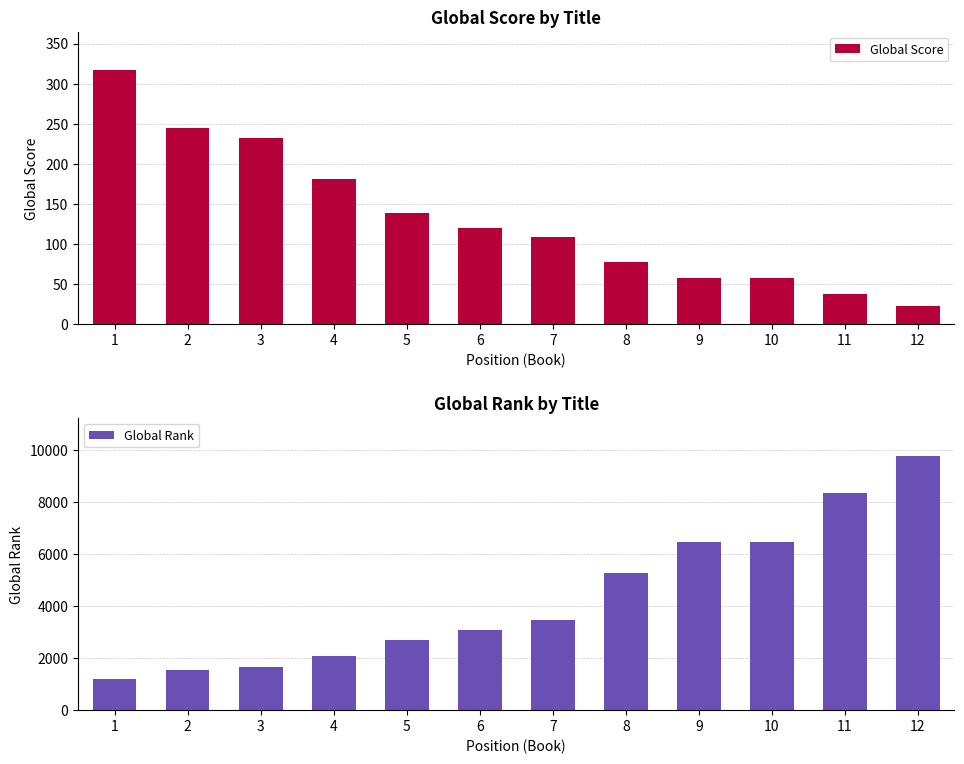

Reading left to right, list all the values displayed in this chart.

Global Score: 317	245	232	181	138	120	108	78	58	58	38	22
Global Rank: 1214	1536	1642	2072	2716	3089	3463	5283	6481	6482	8362	9773